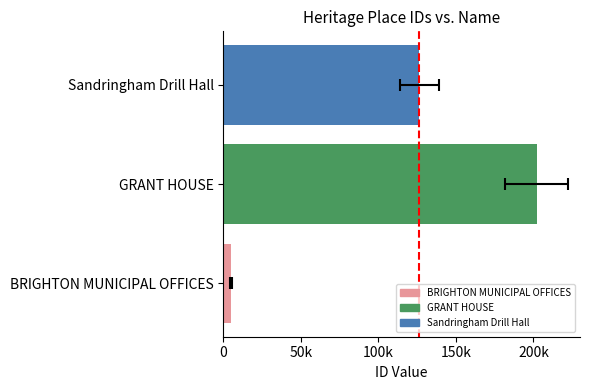

Reading right to left, list all the values displayed in this chart.

126208	202036	4832